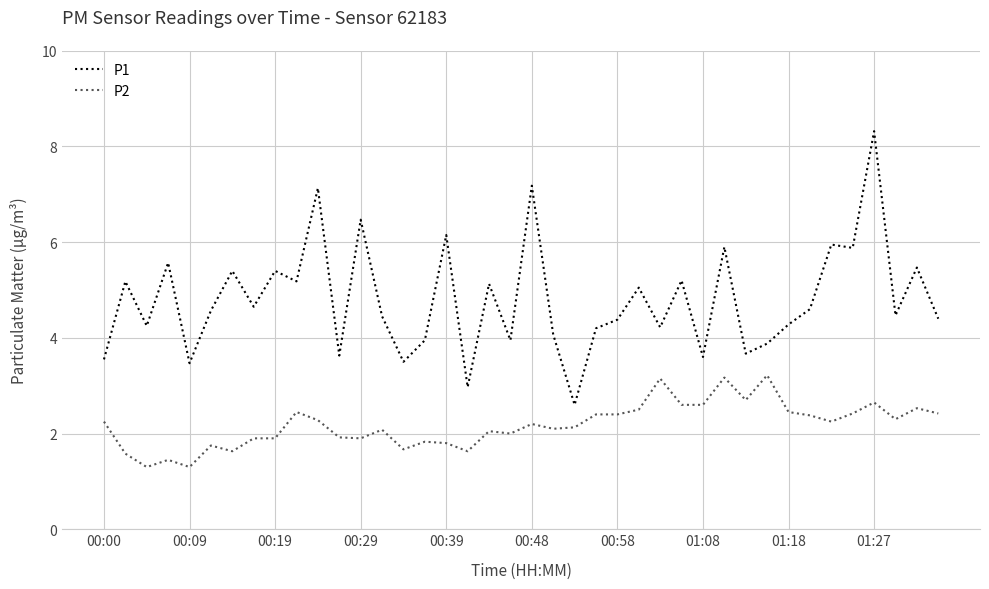

Which series has the largest range (max minus min)?

P1